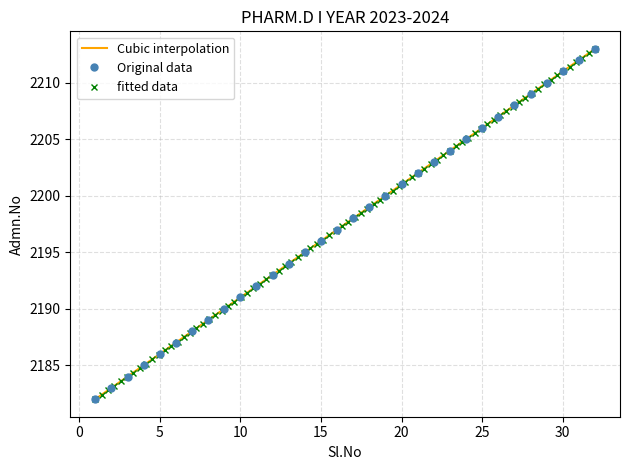

Which has a higher value, 7 or 10?

10